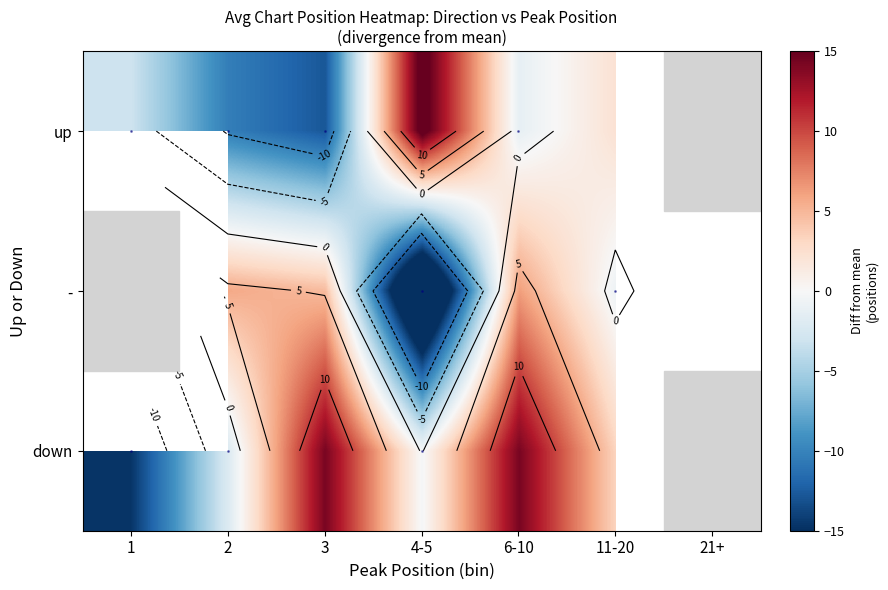

The up series shows 16.2 at 4-5. True or false?

True